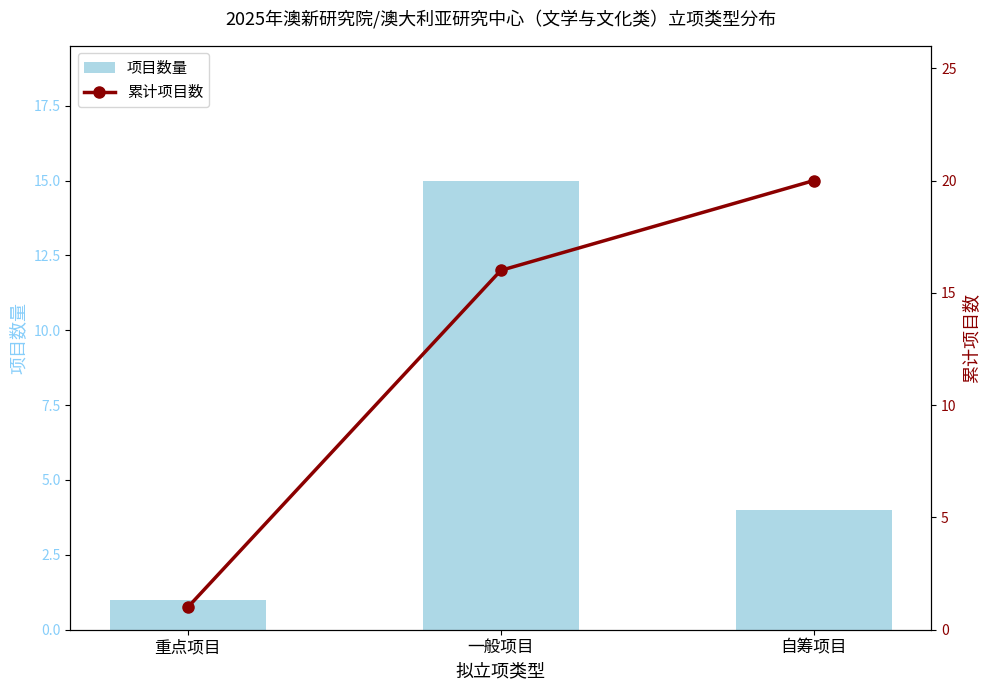

What is the difference between the 累计项目数 values at 自筹项目 and 重点项目?

19